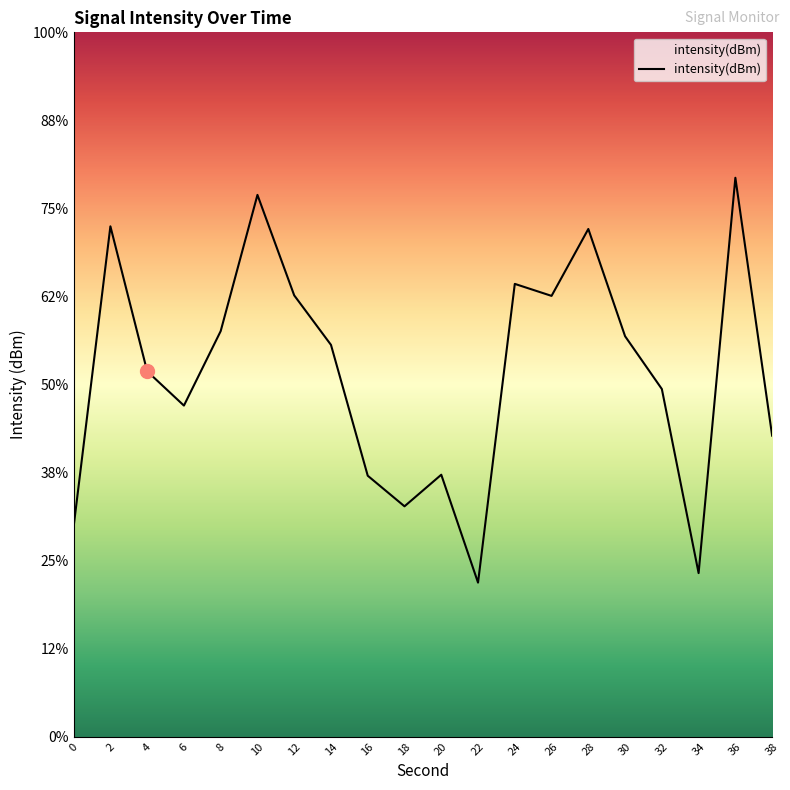

Reading left to right, list all the values displayed in this chart.

-133.6	-130.2	-131.8	-132.2	-131.4	-129.8	-131.0	-131.5	-133.0	-133.4	-133.0	-134.3	-130.9	-131.0	-130.2	-131.5	-132.1	-134.1	-129.7	-132.6